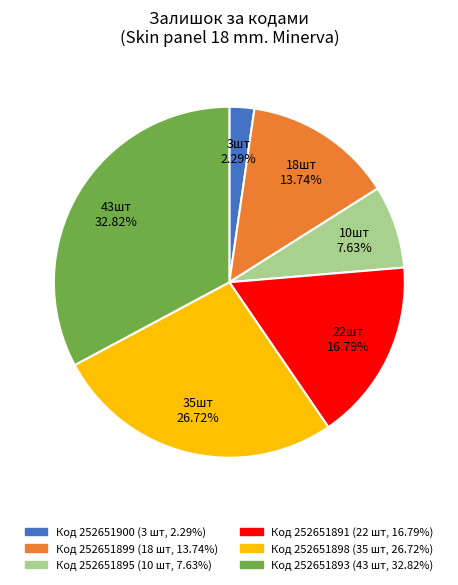

How many segments does this pie chart have?

6